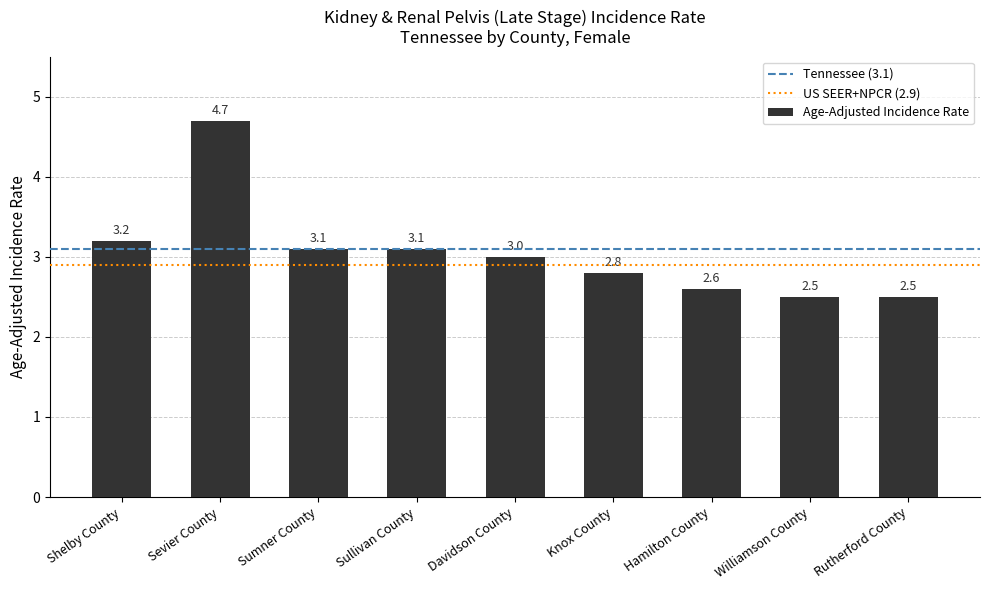

What is the sum of the values at Sumner County and Knox County?

5.9